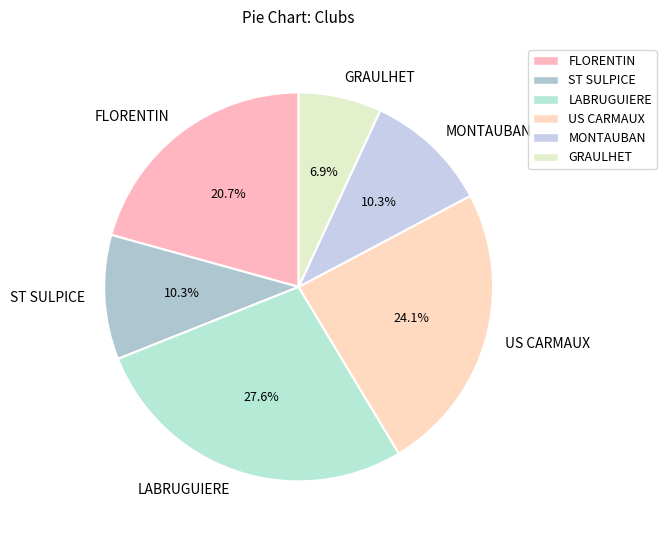

To the nearest percent, what is the average slice percentage?

17%